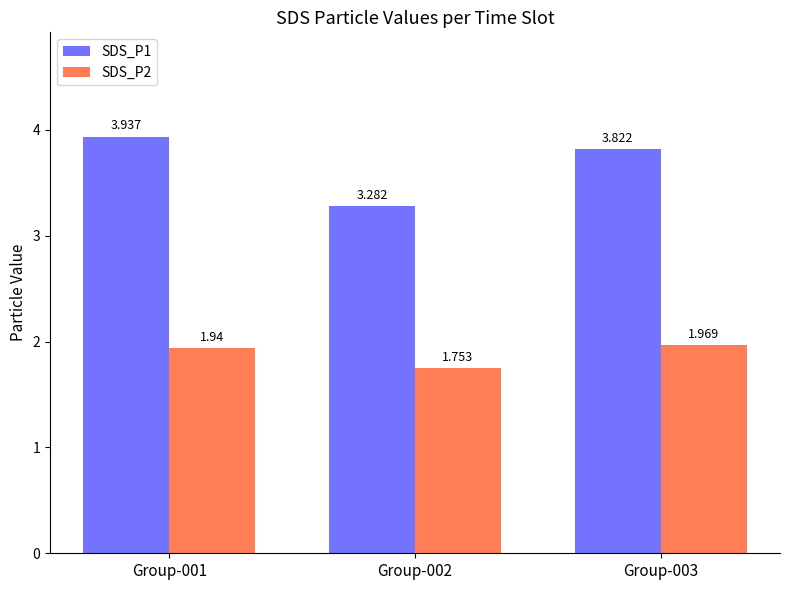

Are the bars grouped side by side (vs. stacked)?

Yes